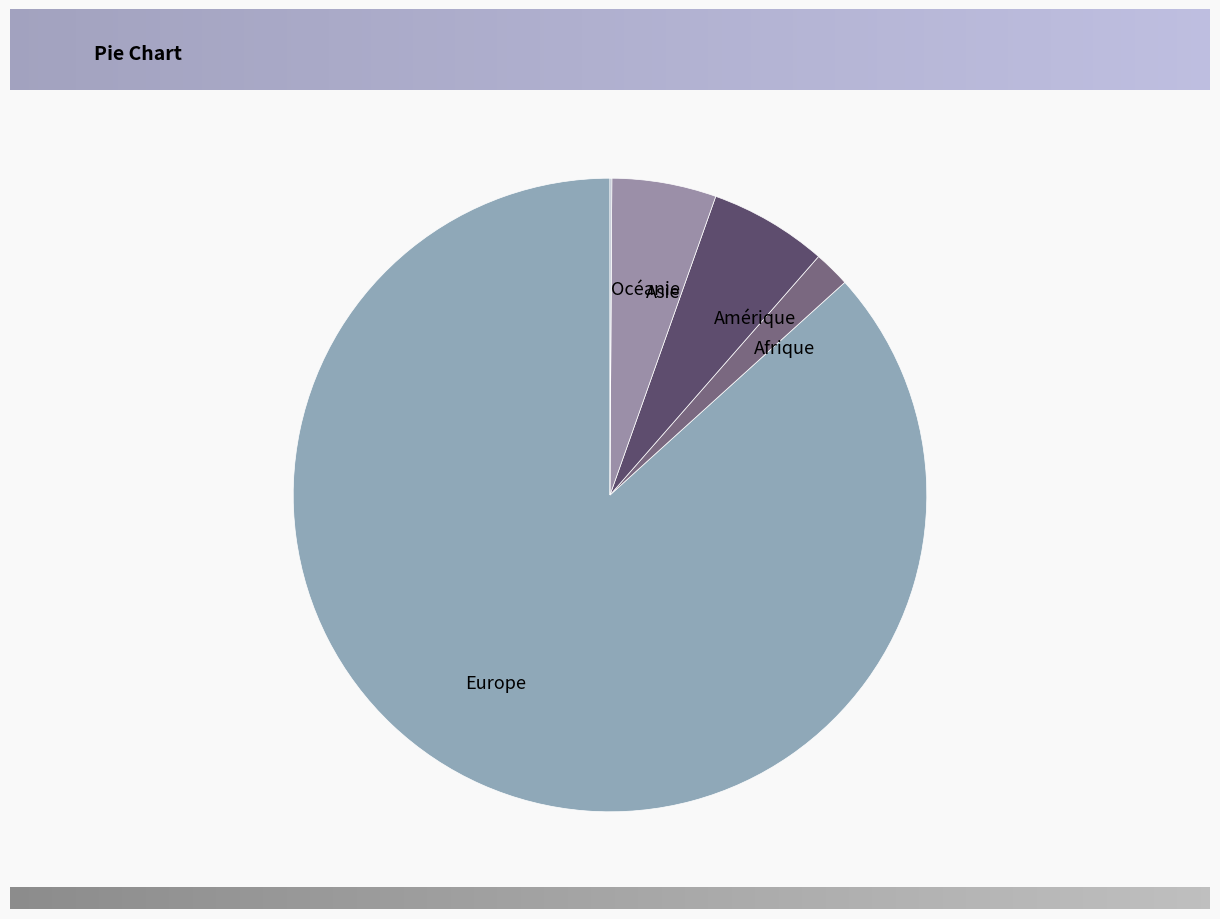

Which category has the biggest portion of the pie?

Europe